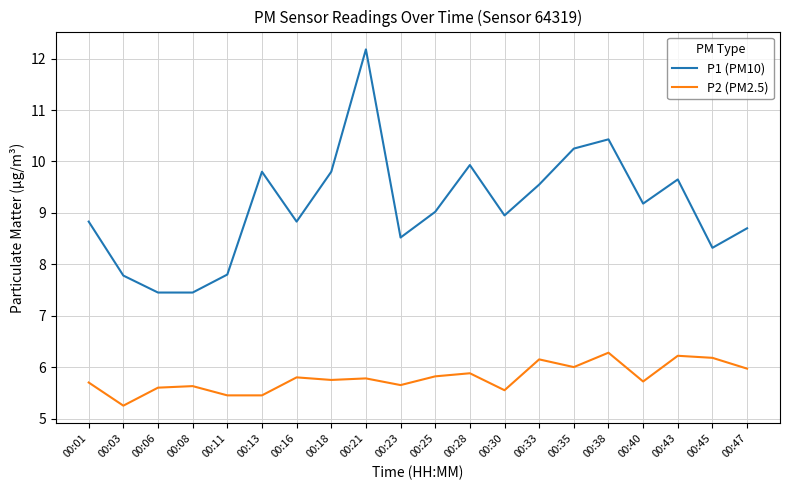

True or false: P1 (PM10) and P2 (PM2.5) intersect in this chart.

False